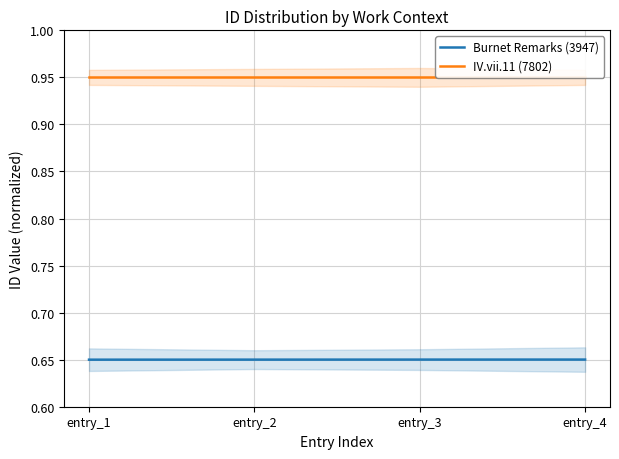

Reading left to right, transcribe all the data shown in this chart.

Burnet Remarks (3947): entry_1=0.7	entry_2=0.7	entry_3=0.7	entry_4=0.7
IV.vii.11 (7802): entry_1=0.9	entry_2=0.9	entry_3=0.9	entry_4=0.9